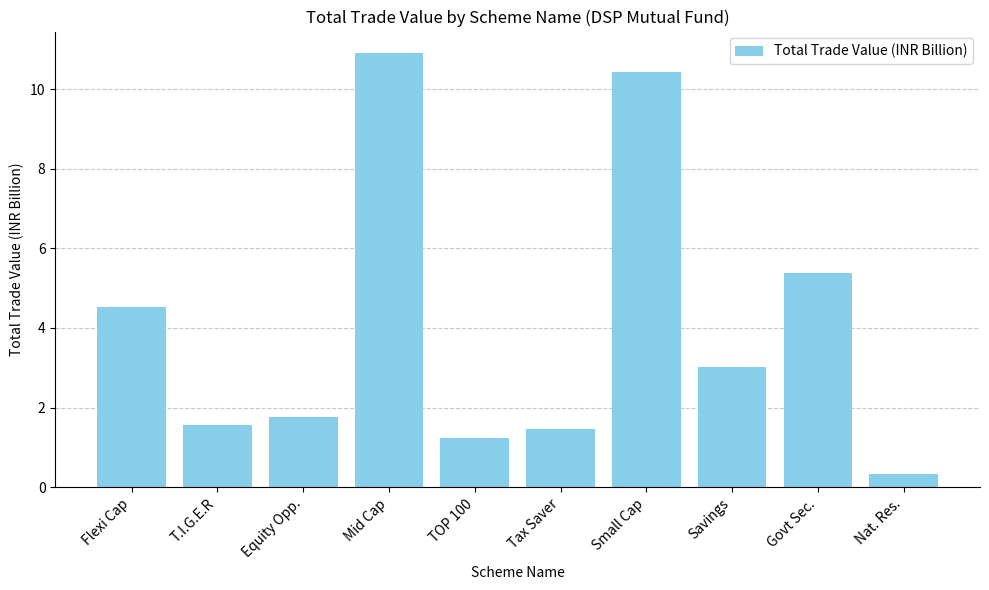

At which label does the data first exceed 3?

Flexi Cap